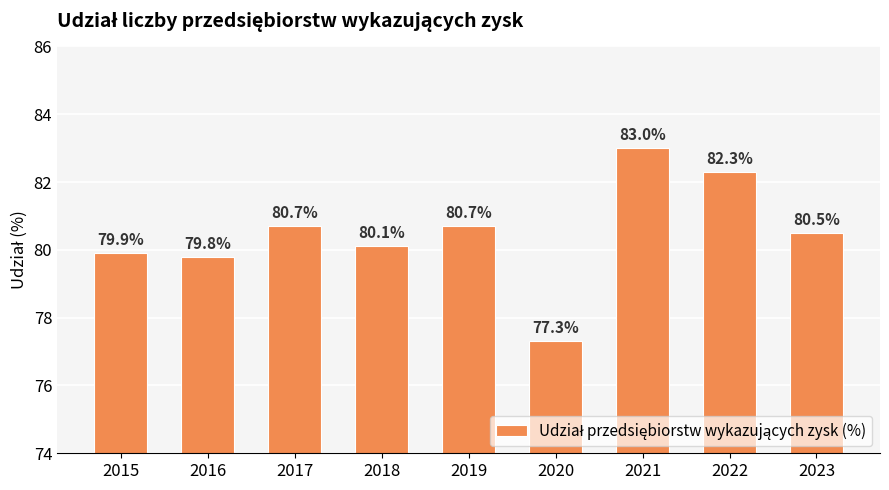

What is the change in value from 2019 to 2022?

+1.6